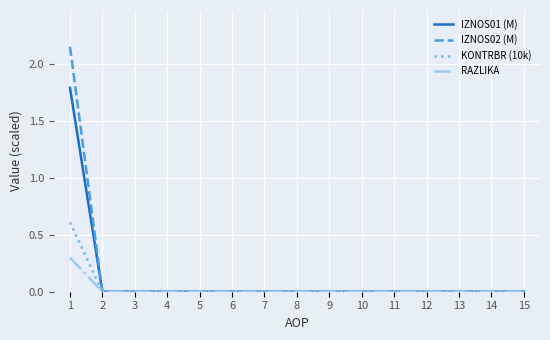

True or false: KONTRBR (10k) has a value of 0.0 at 7.

True